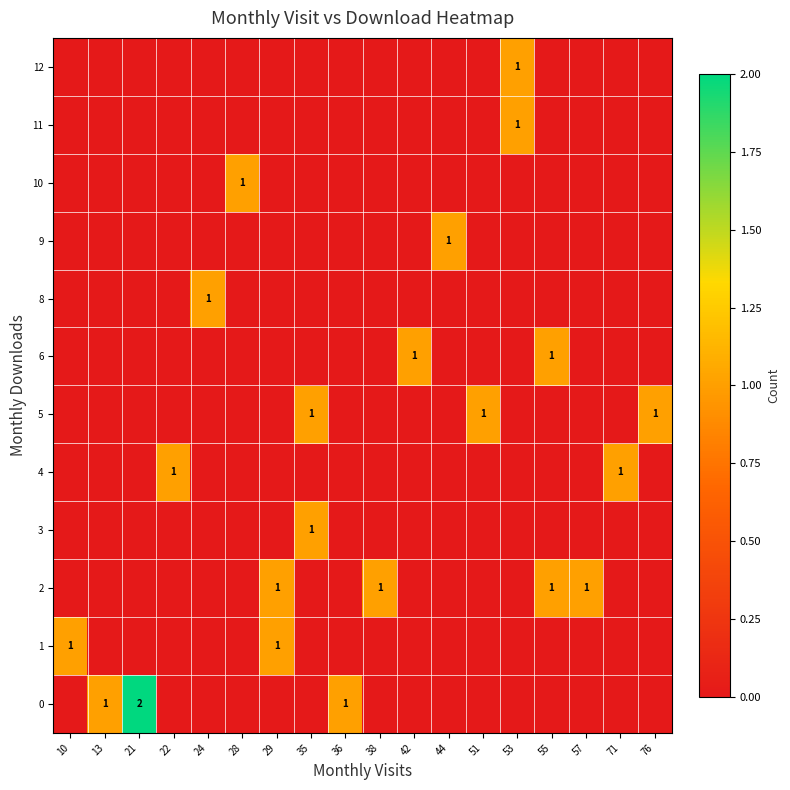

List the labels in order of 4 value, largest first.

22, 71, 10, 13, 21, 24, 28, 29, 35, 36, 38, 42, 44, 51, 53, 55, 57, 76